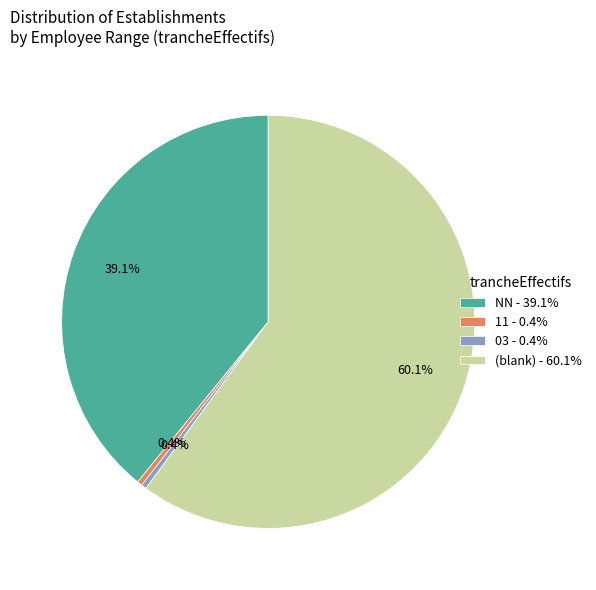

Does NN - 39.1% represent more than half of the total?

No